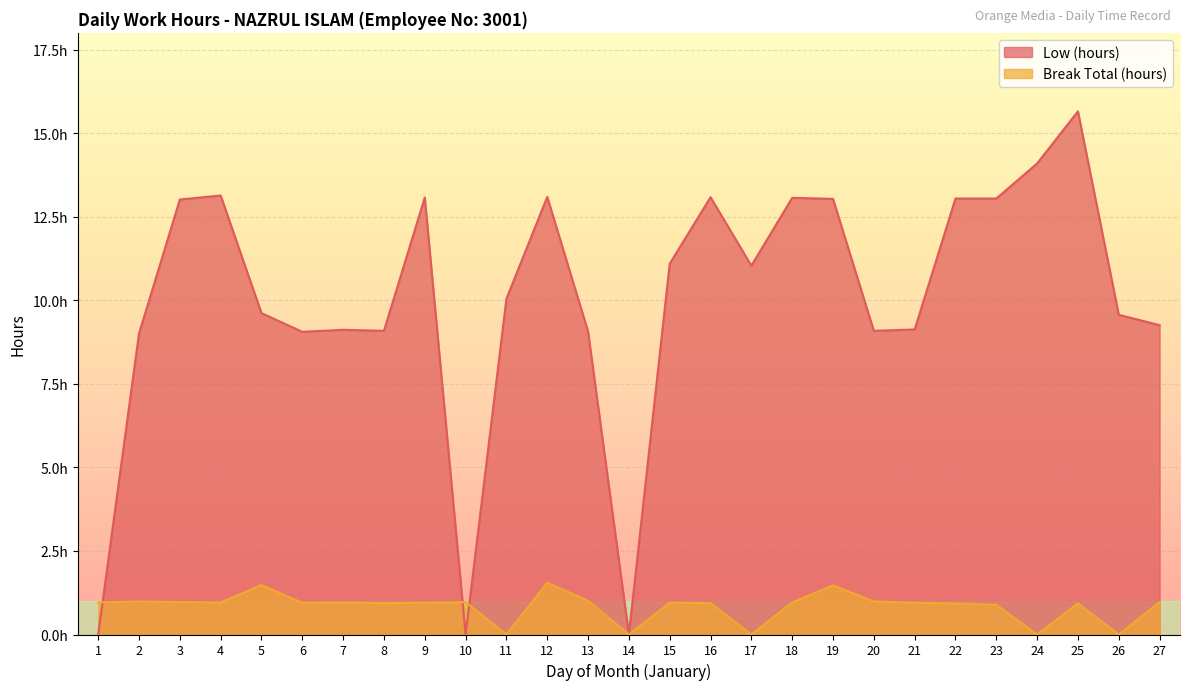

What are all the series names shown in the legend?

Low (hours), Break Total (hours)